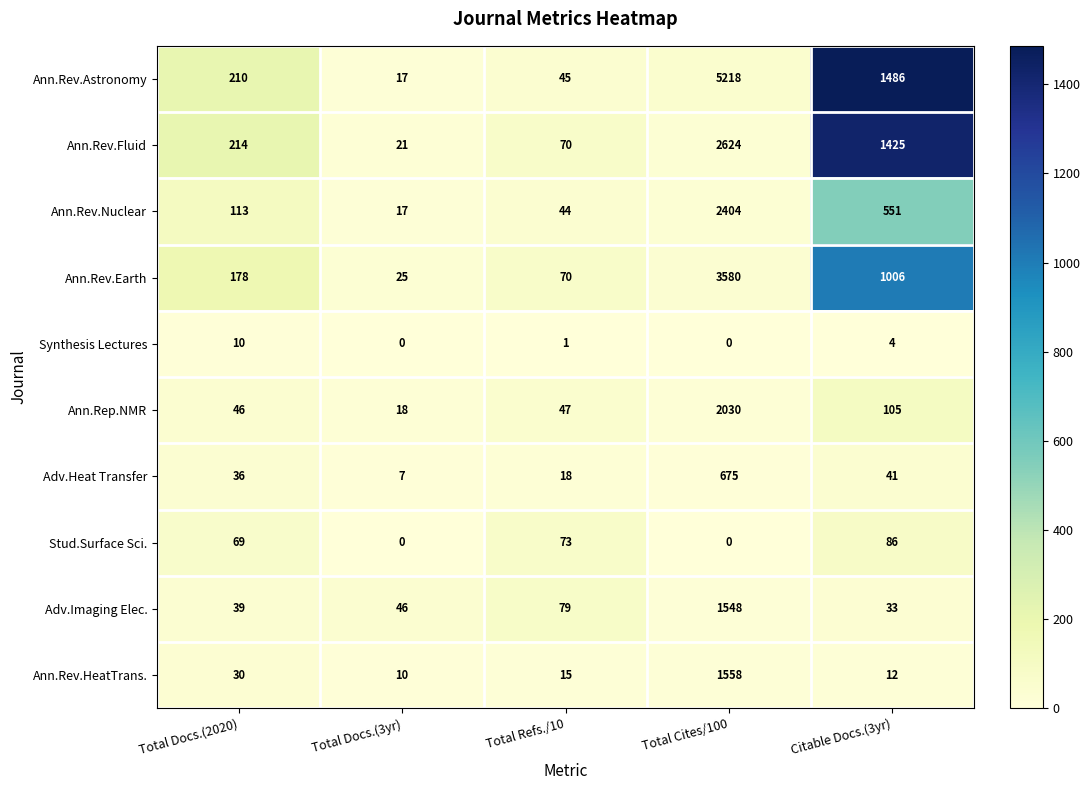

What is the difference between the Stud.Surface Sci. values at Total Docs.(2020) and Total Cites/100?

69